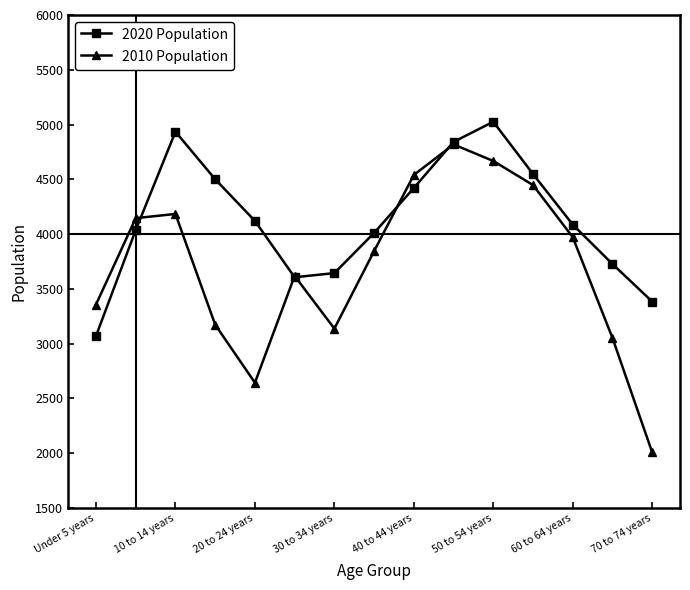

Reading left to right, list all the values displayed in this chart.

2020 Population: 3069	4036	4934	4500	4120	3605	3643	4010	4420	4841	5025	4548	4086	3726	3383
2010 Population: 3356	4145	4183	3172	2642	3617	3136	3844	4539	4818	4667	4447	3971	3051	2006